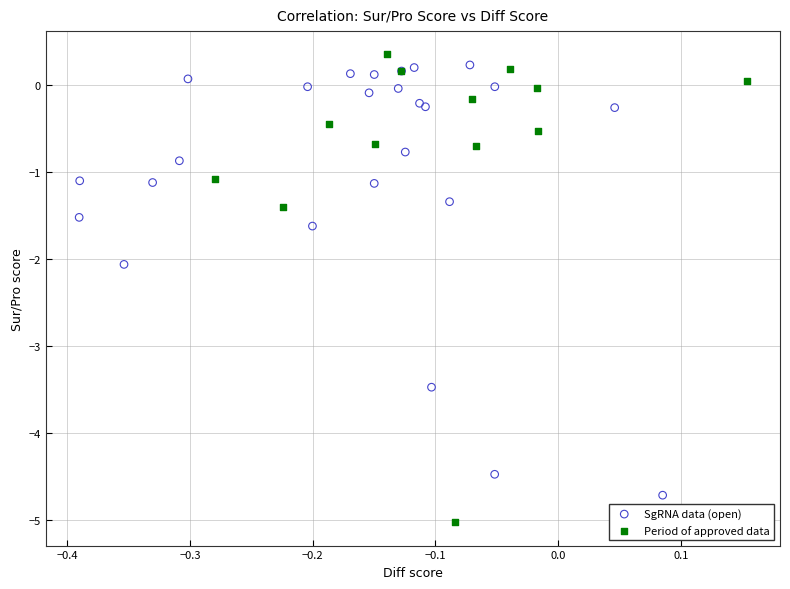

What are all the series names shown in the legend?

SgRNA data (open), Period of approved data